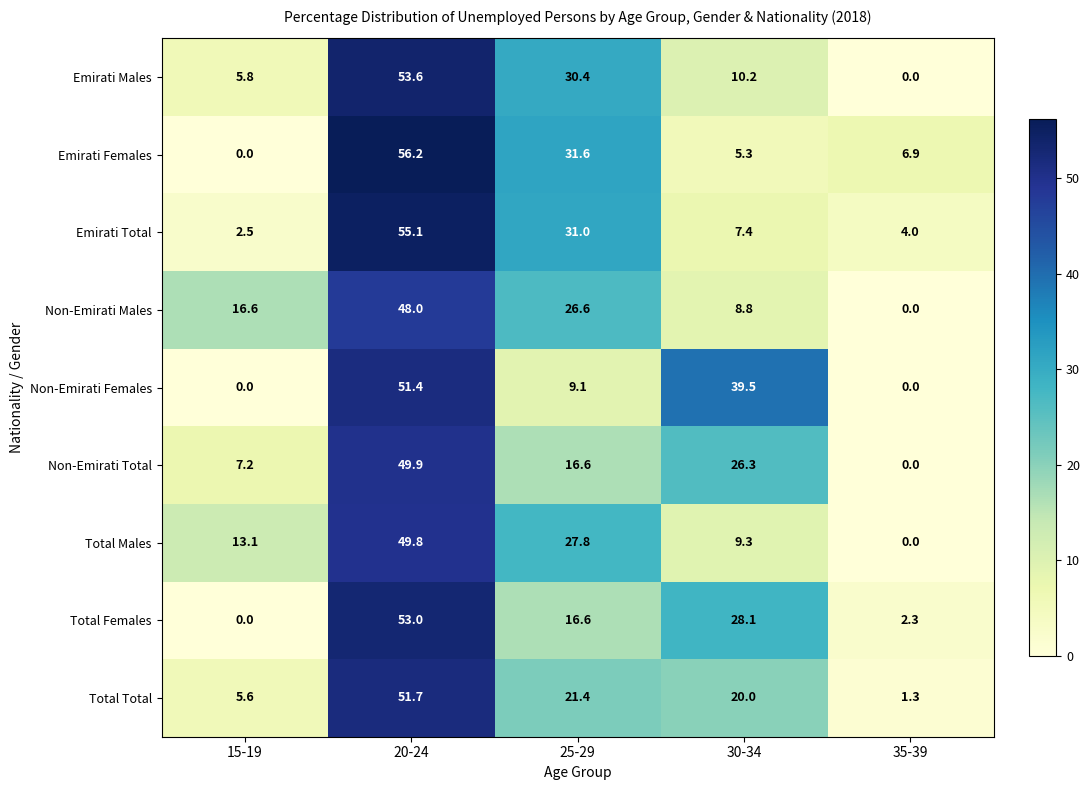

How many values in the Non-Emirati Males series exceed 16?

3